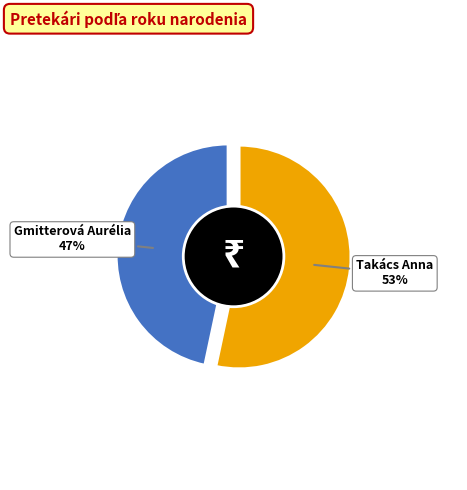

To the nearest percent, what is the combined percentage of Takács Anna and Gmitterová Aurélia?

100%